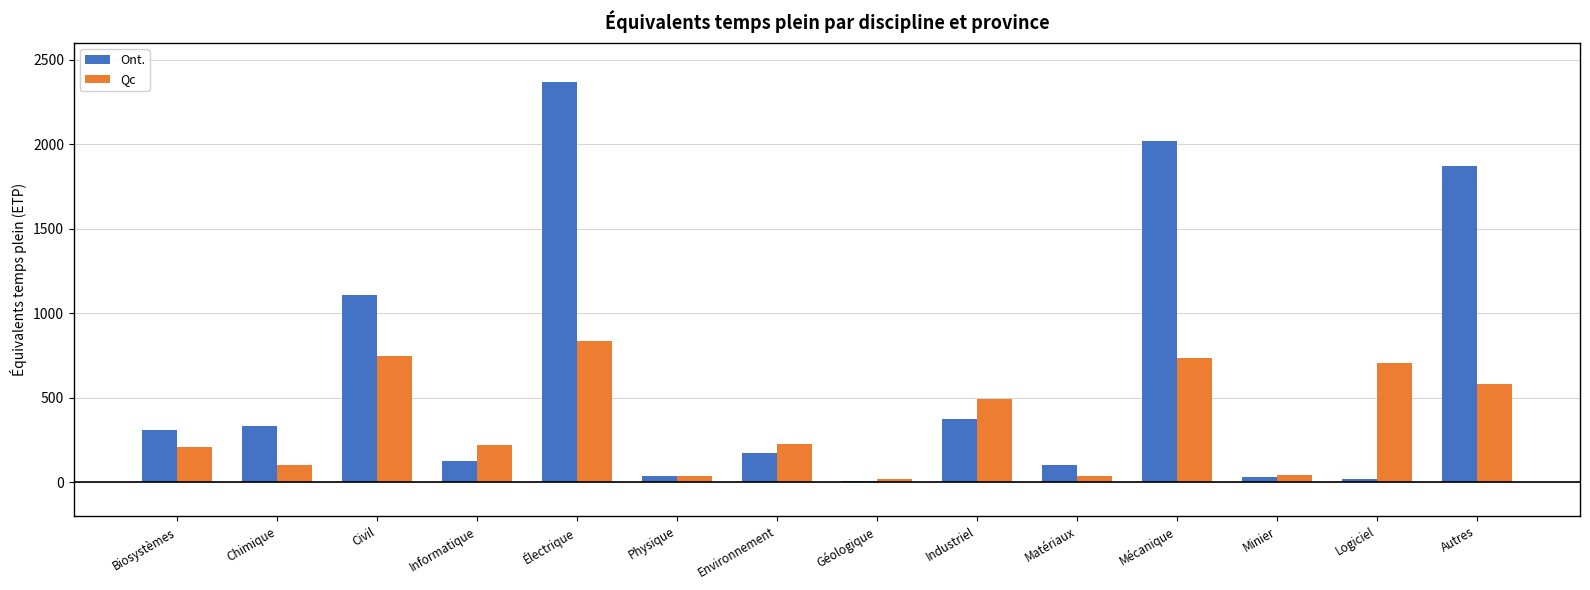

Are the bars horizontal?

No